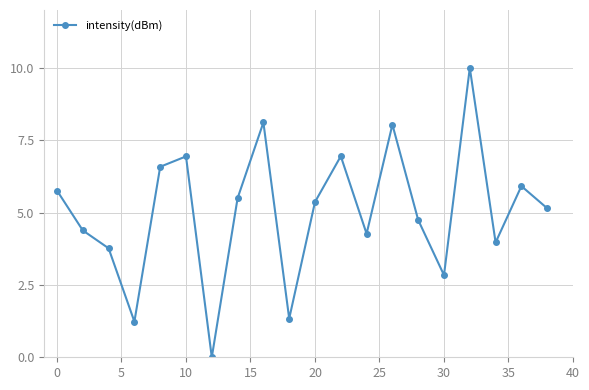

What is the difference between the maximum and minimum values?

10.0